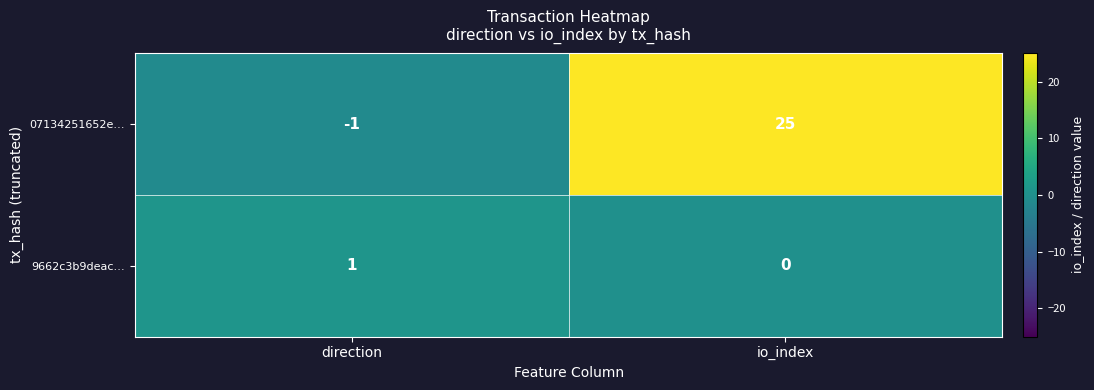

What is the difference between the 07134251652e… values at direction and io_index?

26